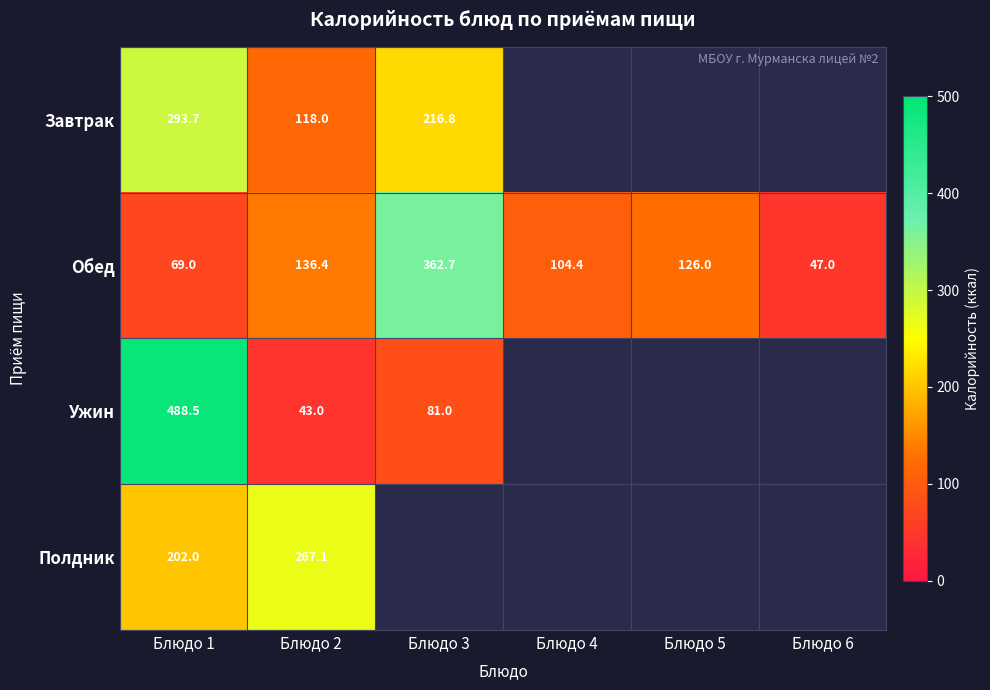

Is it true that Полдник equals 267.1 at Блюдо 2?

True